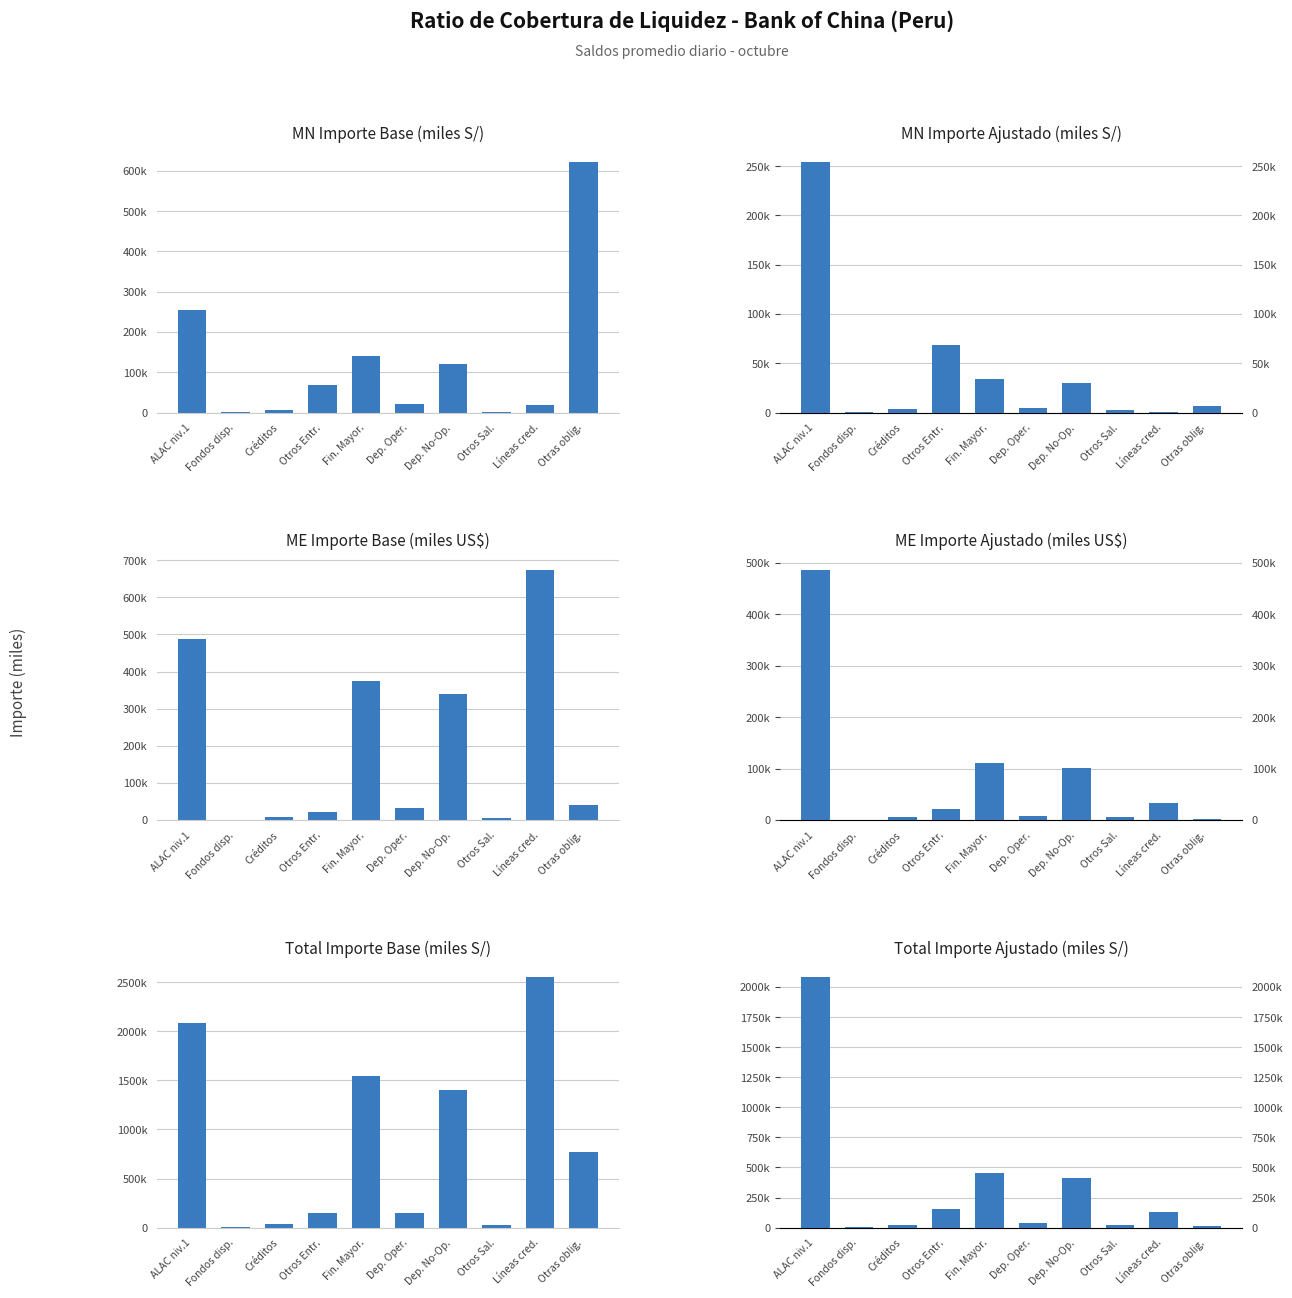

What is the average value of the MN Importe Ajustado series?

40391.3